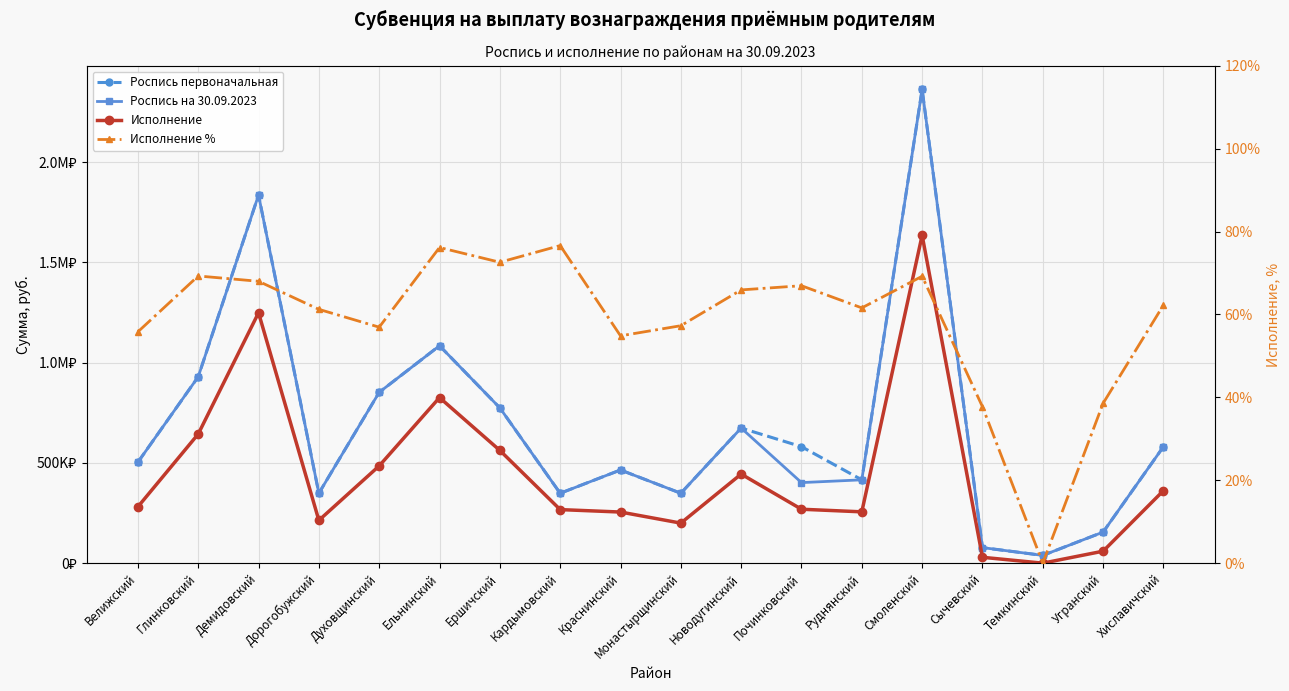

Which series has the largest range (max minus min)?

Роспись первоначальная